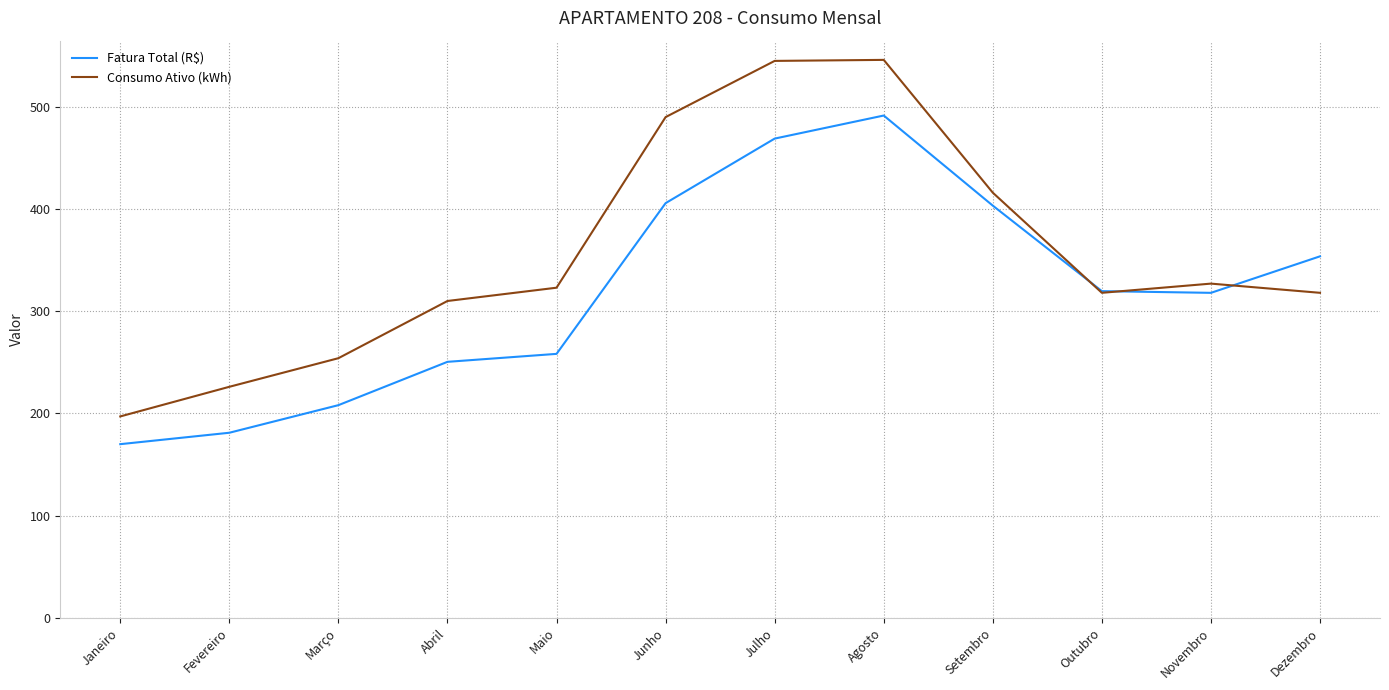

Read the Fatura Total (R$) value at Novembro.

318.0